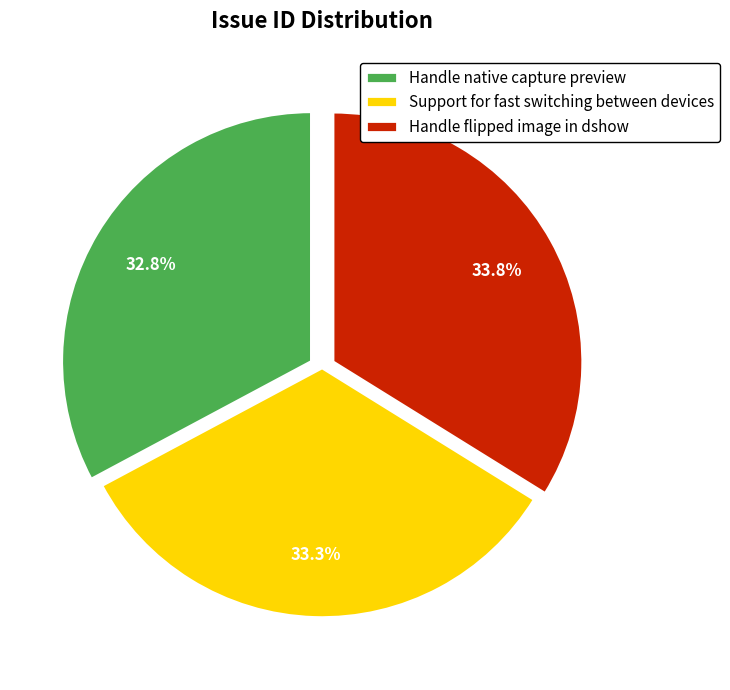

Is there a majority slice in this chart?

No